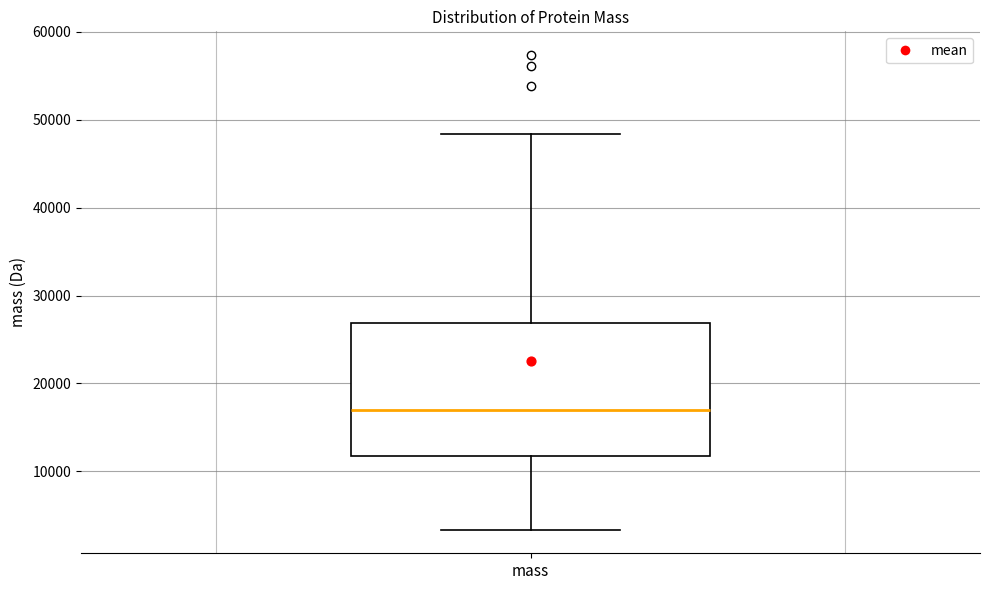

Read this box plot against the y-axis: the position of the median line, the range covered by the box, and the ends of both whiskers. The values are not printed on the chart, so give them approximately, as read against the axis.

median 17000, box 12000 to 27000, whiskers 3000 to 48000